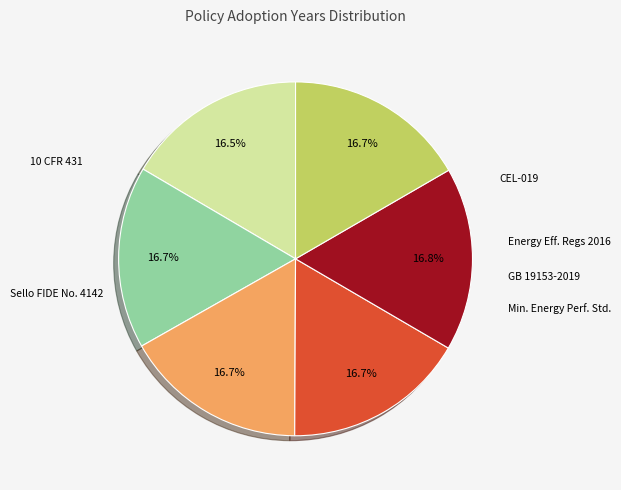

True or false: GB 19153-2019 accounts for 17% of the total.

True